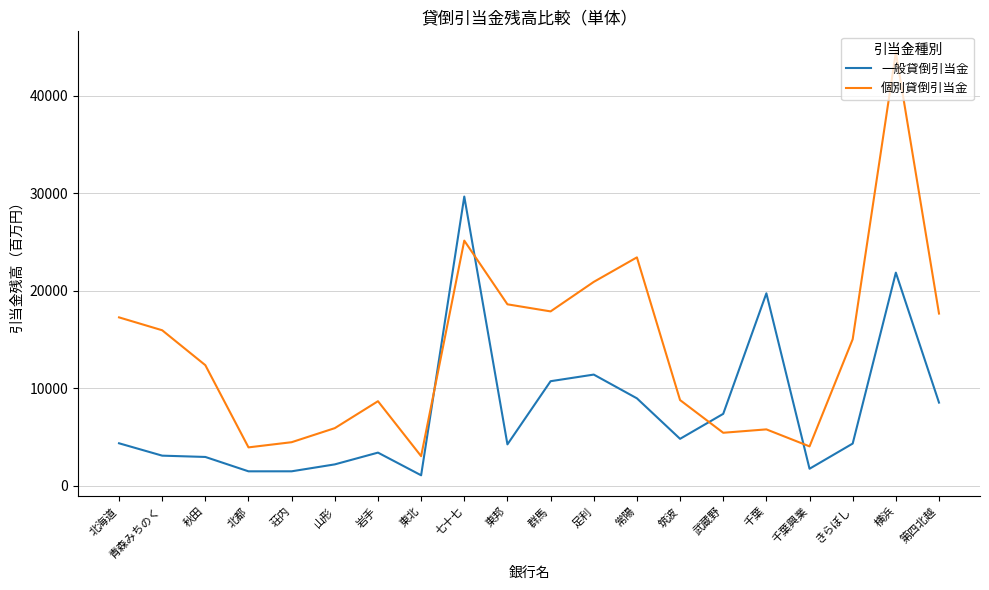

Which series has the largest total across all categories?

個別貸倒引当金